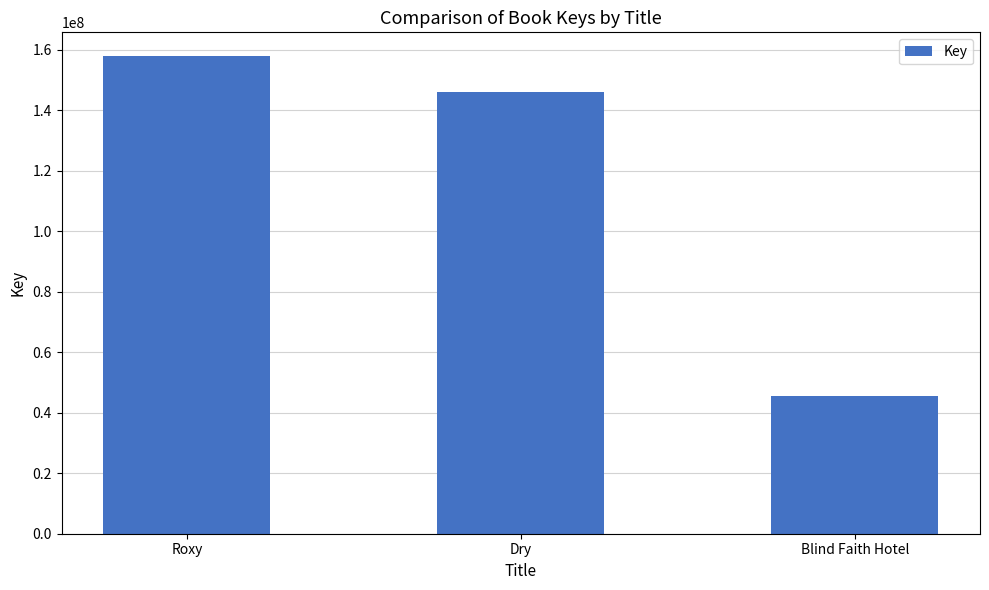

What is the change in value from Roxy to Blind Faith Hotel?

-112448471